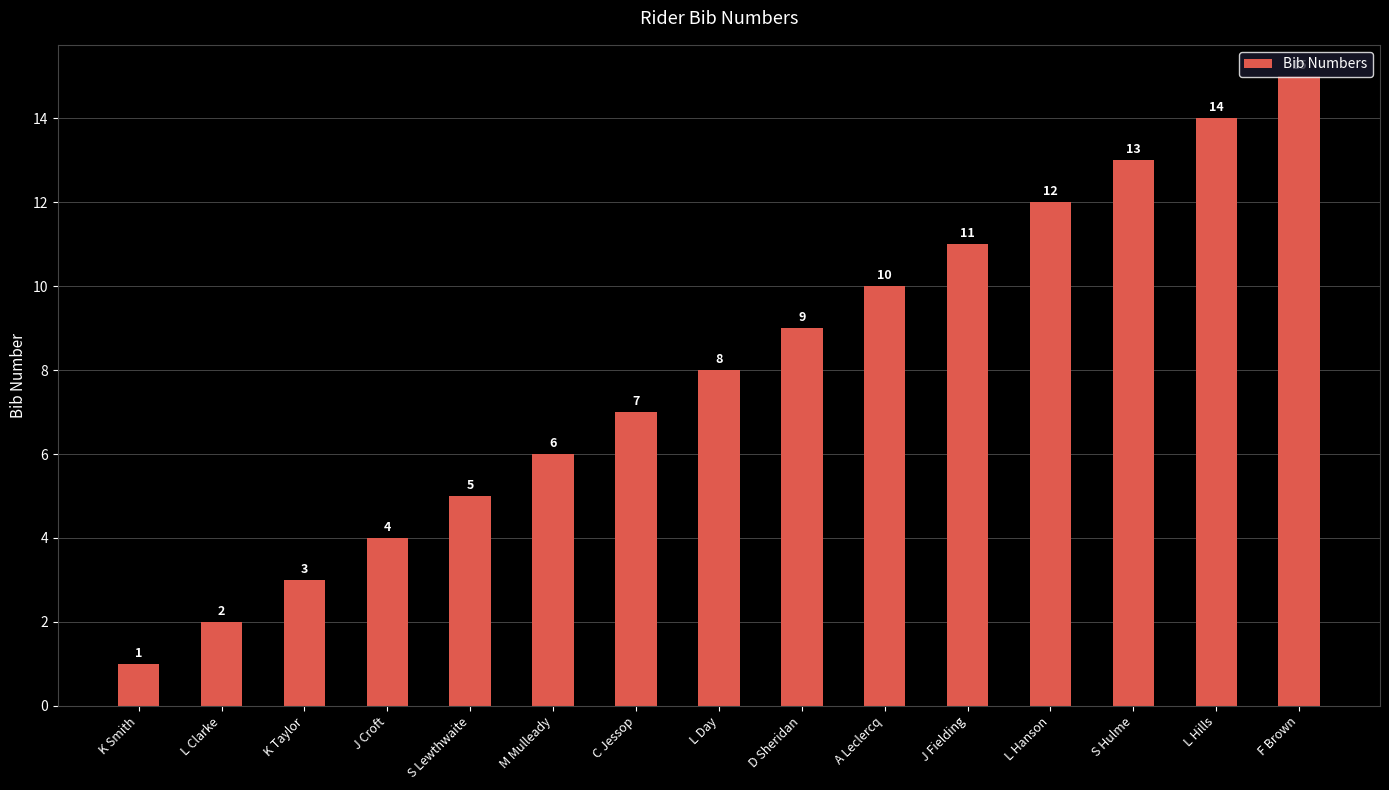

Where is the data nearest to the value 8?

L Day